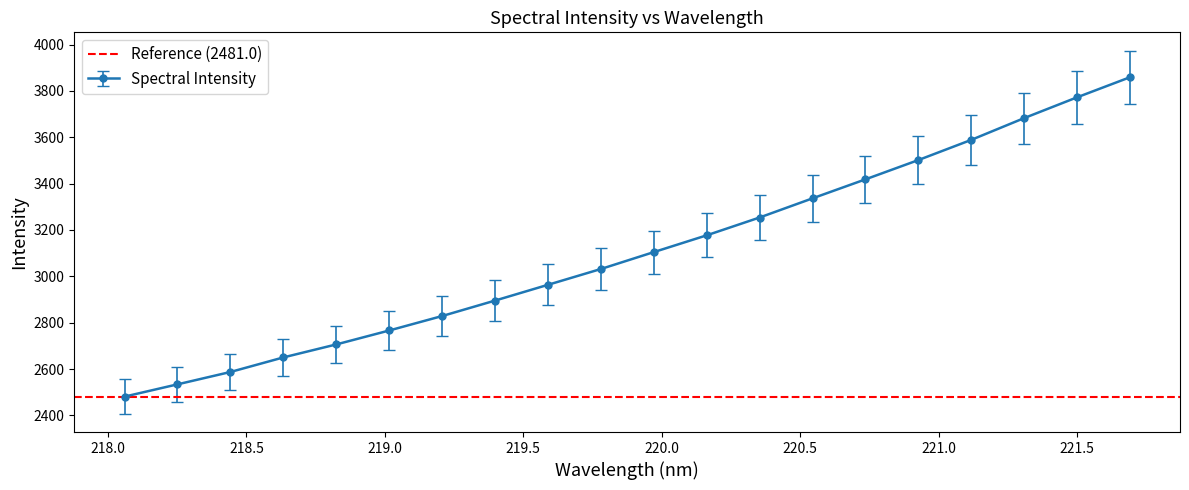

At which label is the value closest to 3074?

220.1623